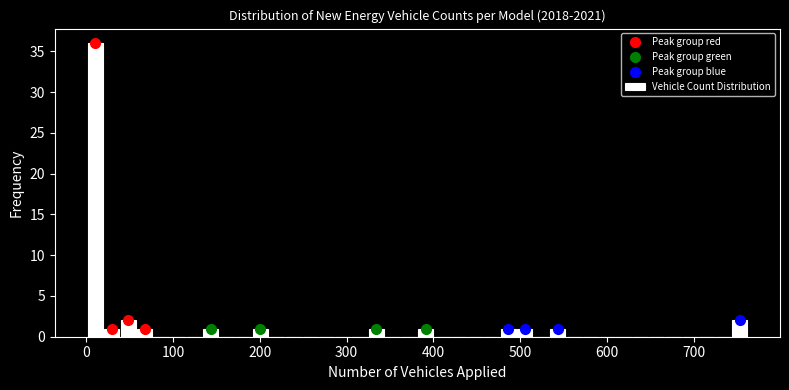

Around what value on the x-axis is the tallest bar? Give the approximate position of its centre, as read against the axis.

10